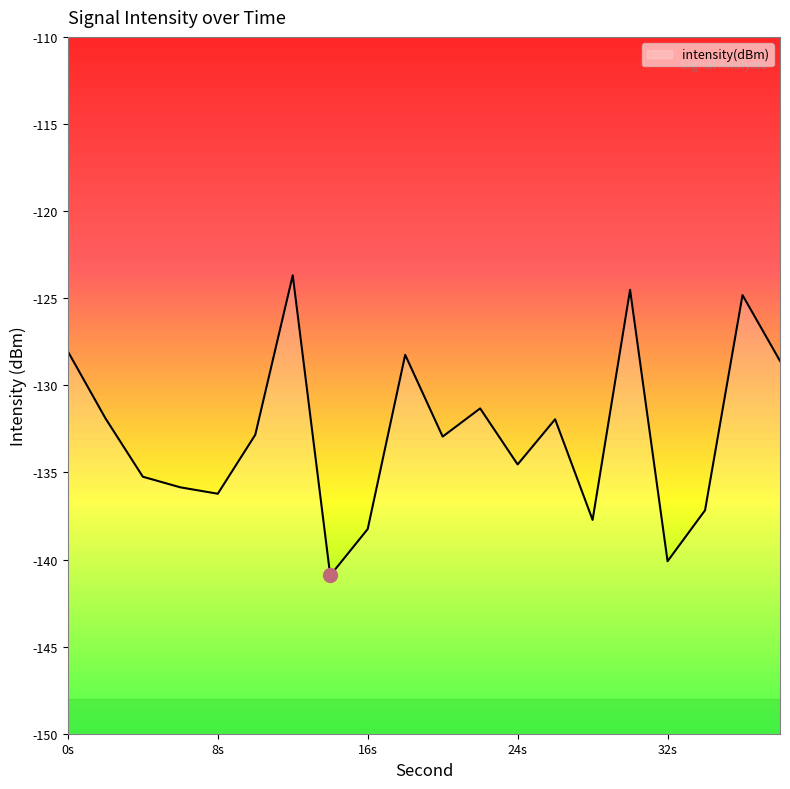

Is this an area chart (filled region under the line)?

No